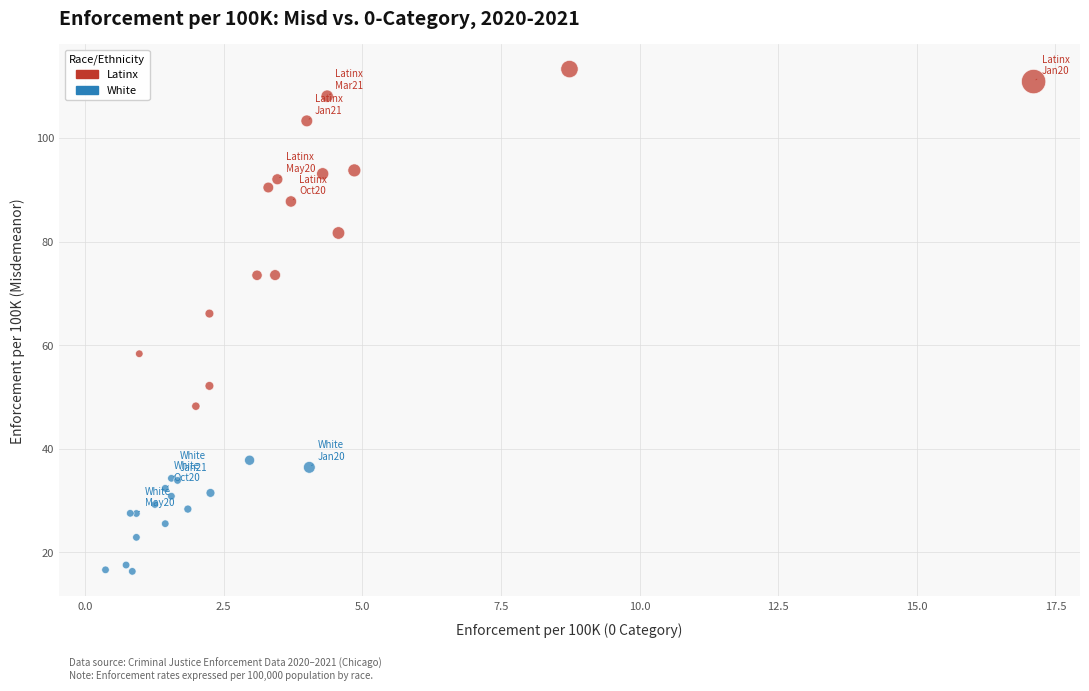

Which series contains the lowest Y value?

White